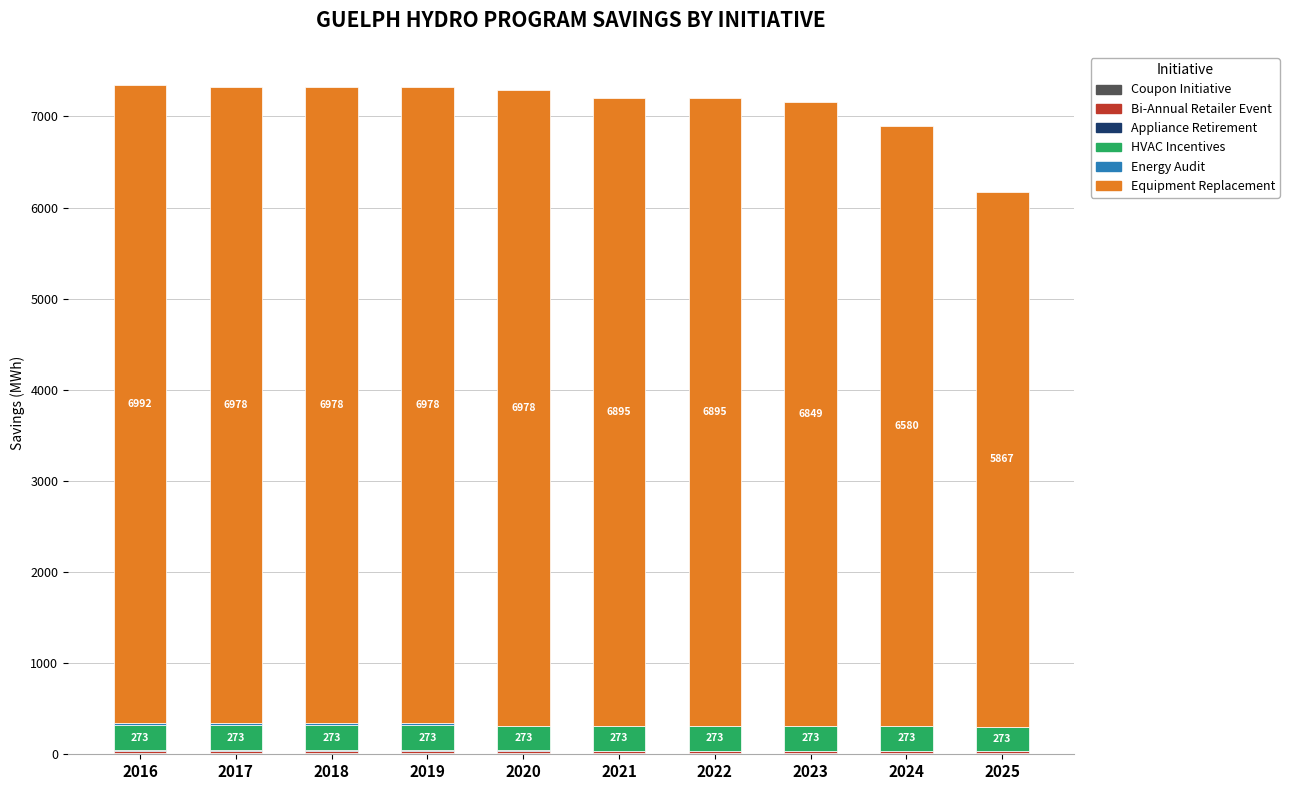

Is it true that Coupon Initiative equals 14 at 2023?

True